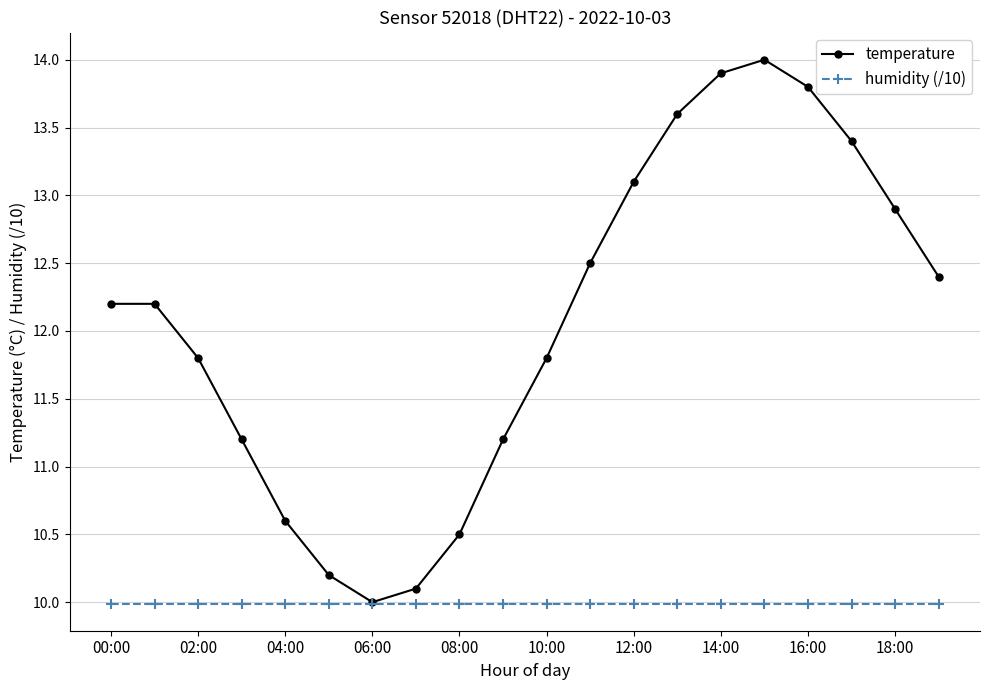

Rank the series by their average value, from highest to lowest.

temperature, humidity (/10)